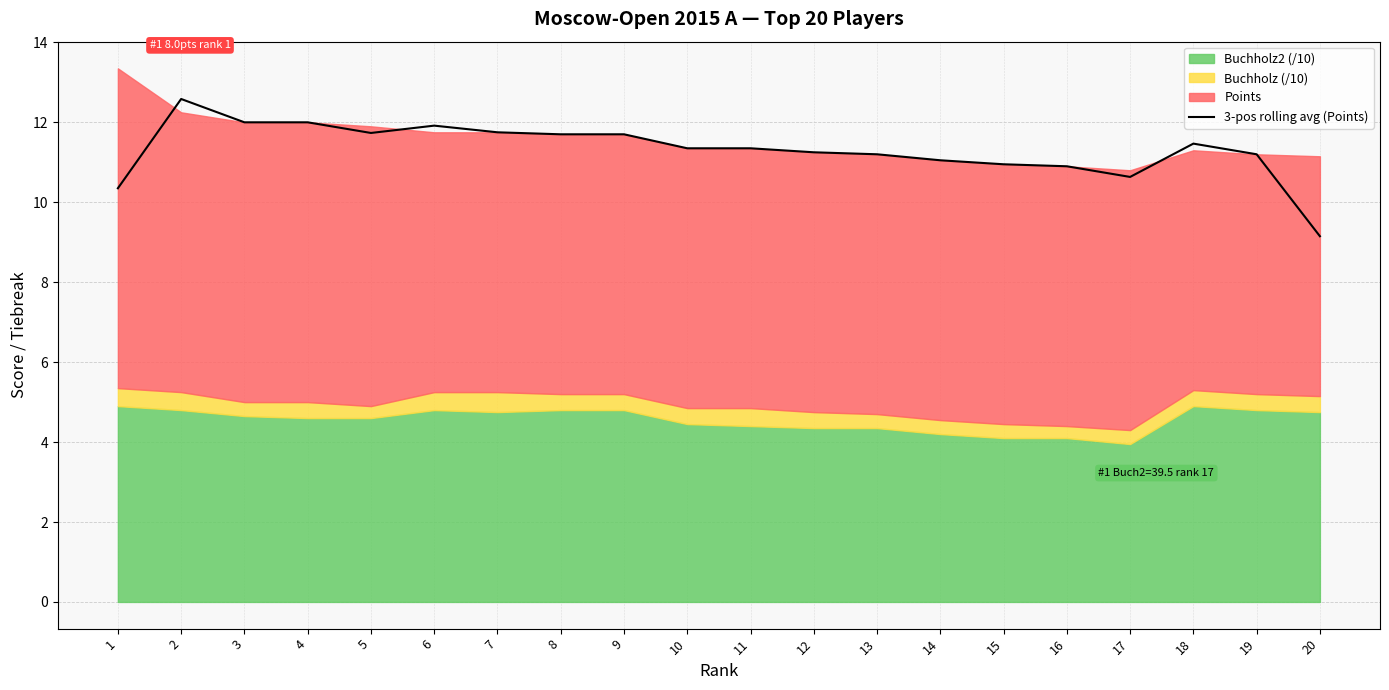

What is the average value?

11.3